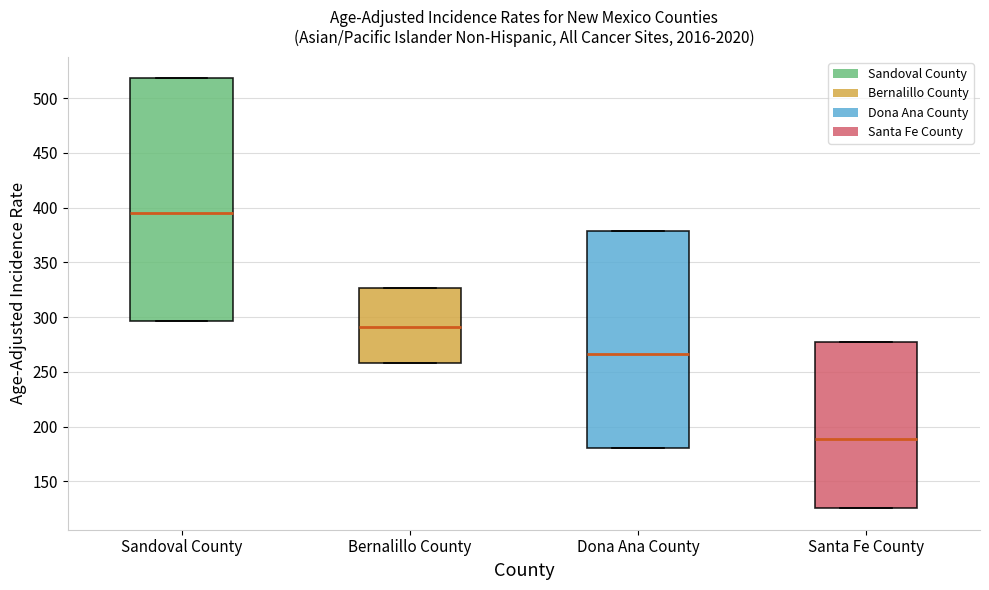

Where does the median line of the box for Sandoval County sit on the y-axis? The values are not printed on the chart, so give them approximately, as read against the axis.

395